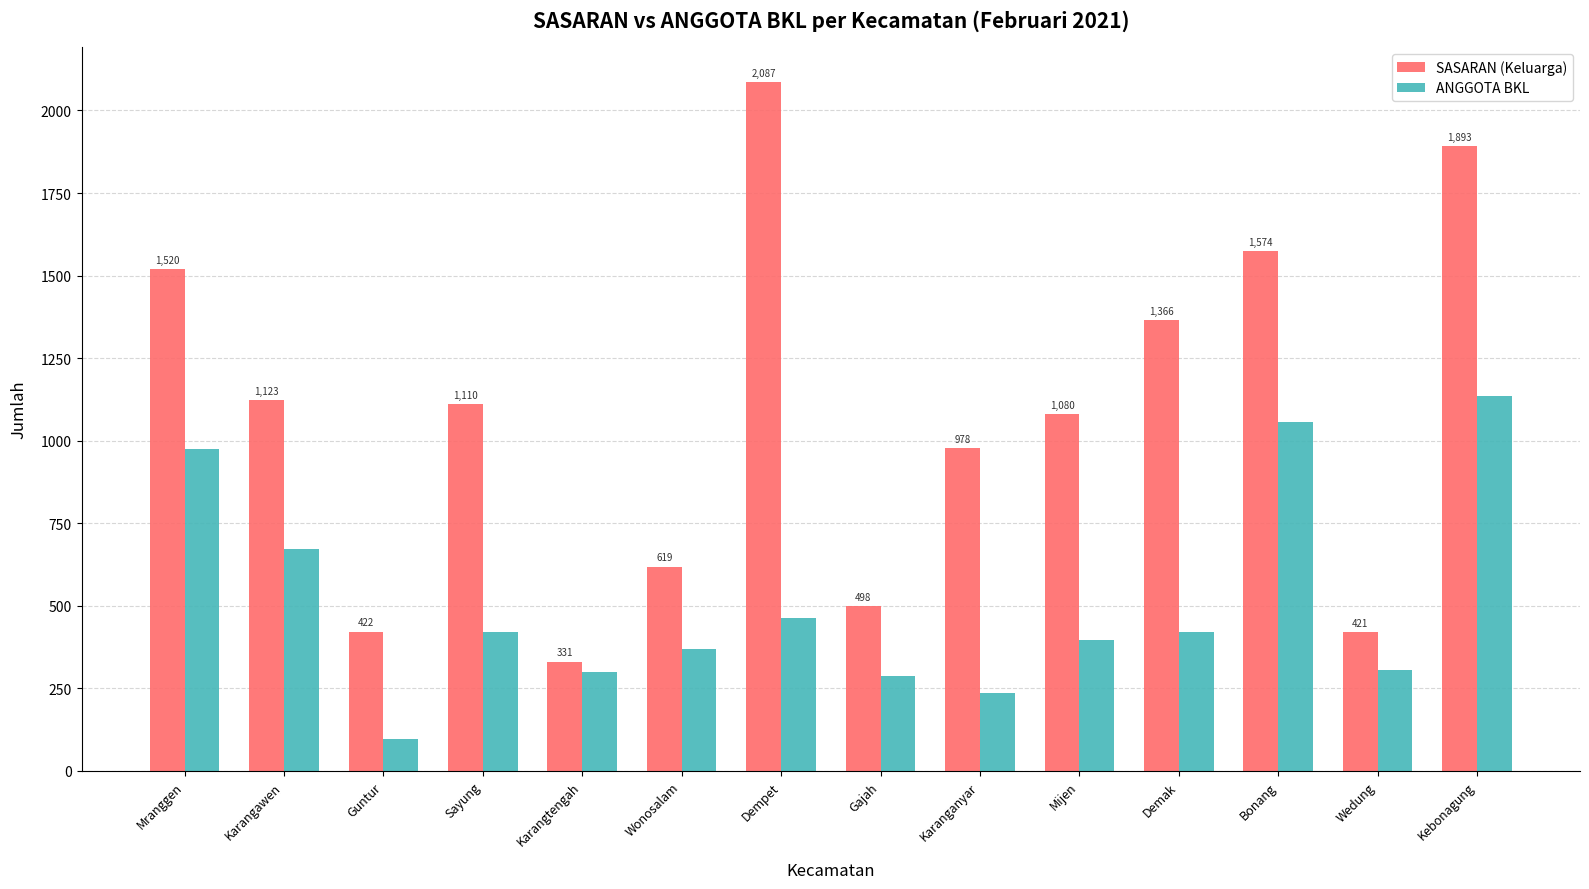

At Gajah, list the series in order from largest to smallest.

SASARAN (Keluarga), ANGGOTA BKL